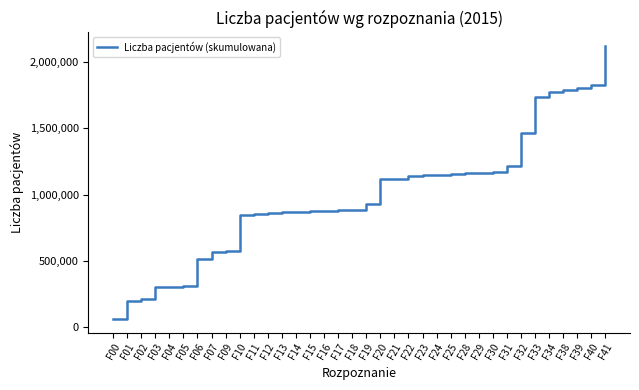

The chart shows a value of 677388 at F41. True or false?

False